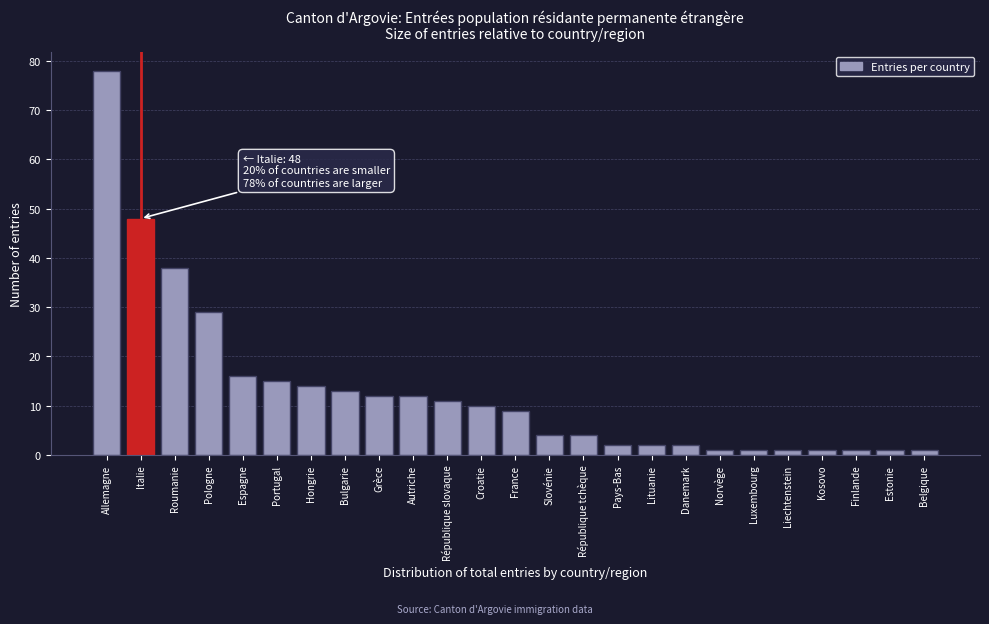

Reading left to right, list all the values displayed in this chart.

Allemagne=78	Italie=48	Roumanie=38	Pologne=29	Espagne=16	Portugal=15	Hongrie=14	Bulgarie=13	Grèce=12	Autriche=12	République slovaque=11	Croatie=10	France=9	Slovénie=4	République tchèque=4	Pays-Bas=2	Lituanie=2	Danemark=2	Norvège=1	Luxembourg=1	Liechtenstein=1	Kosovo=1	Finlande=1	Estonie=1	Belgique=1